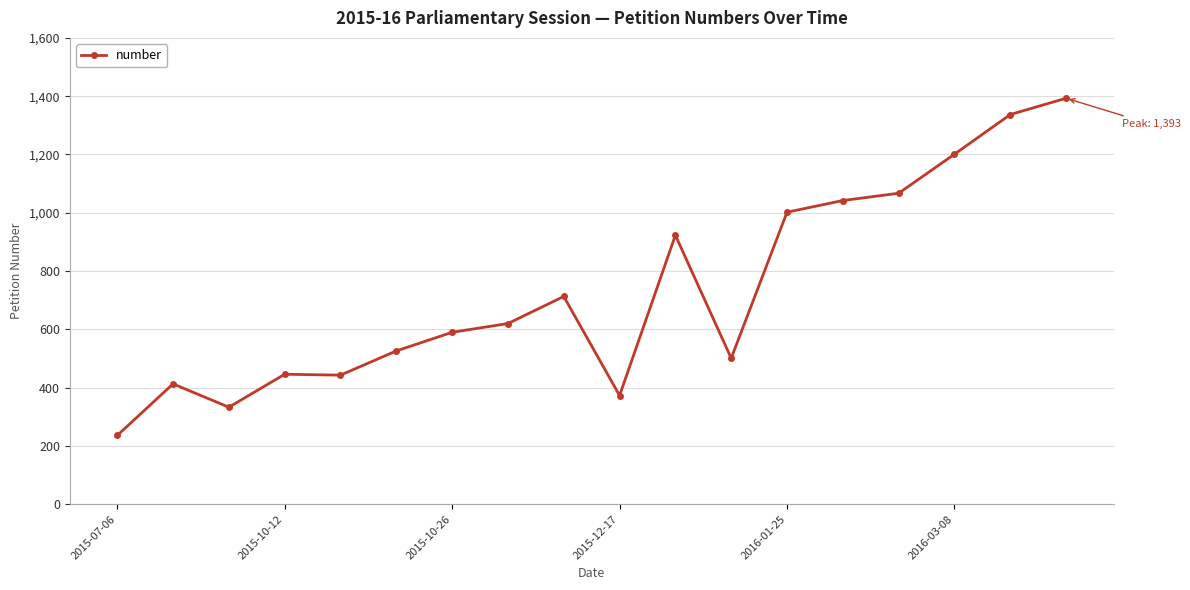

What is the value of the 8th point from the left?

620